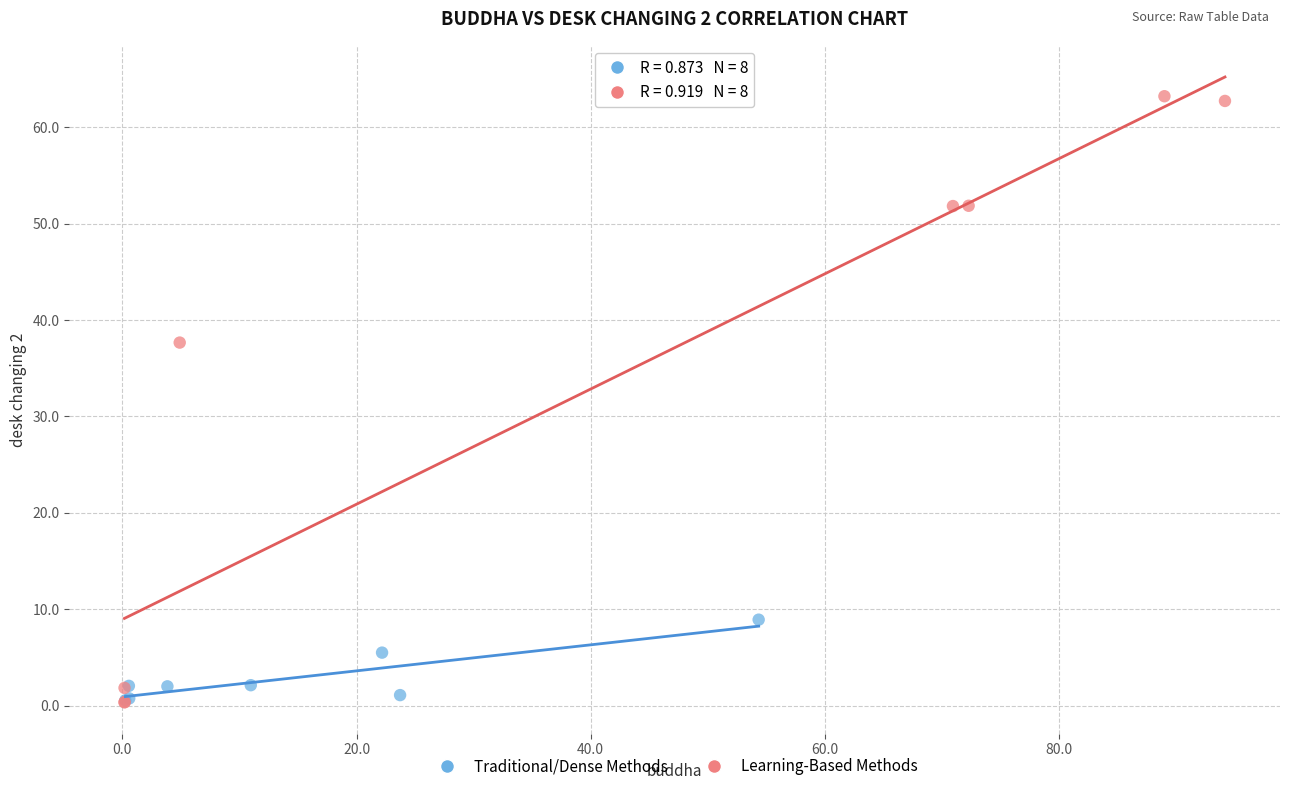

Which series reaches the maximum Y coordinate?

Learning-Based Methods